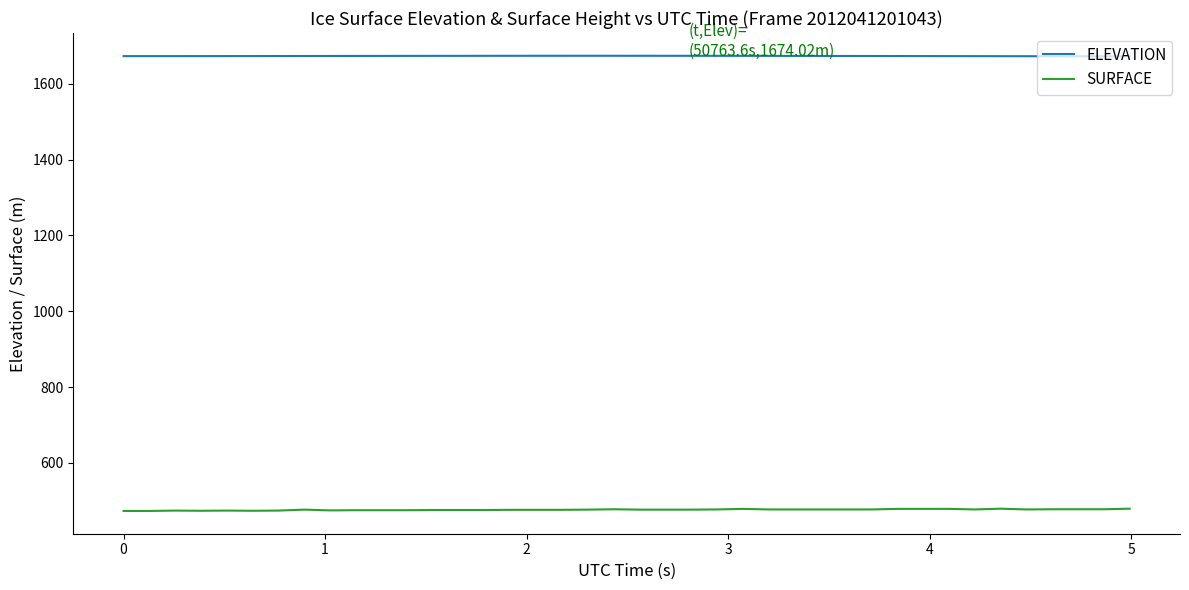

How many lines are shown in the chart?

2